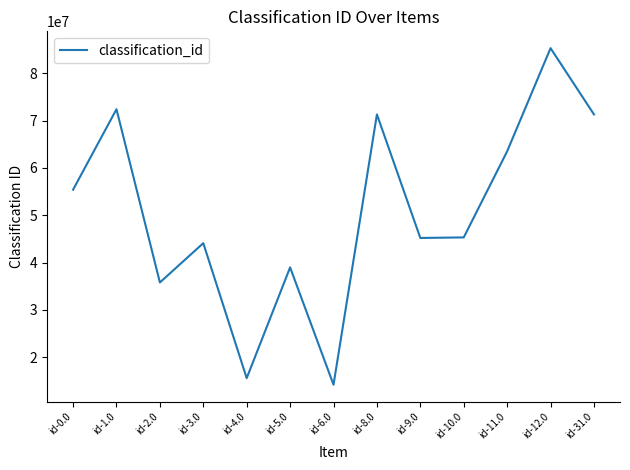

Where is the first local maximum?

id-1.0